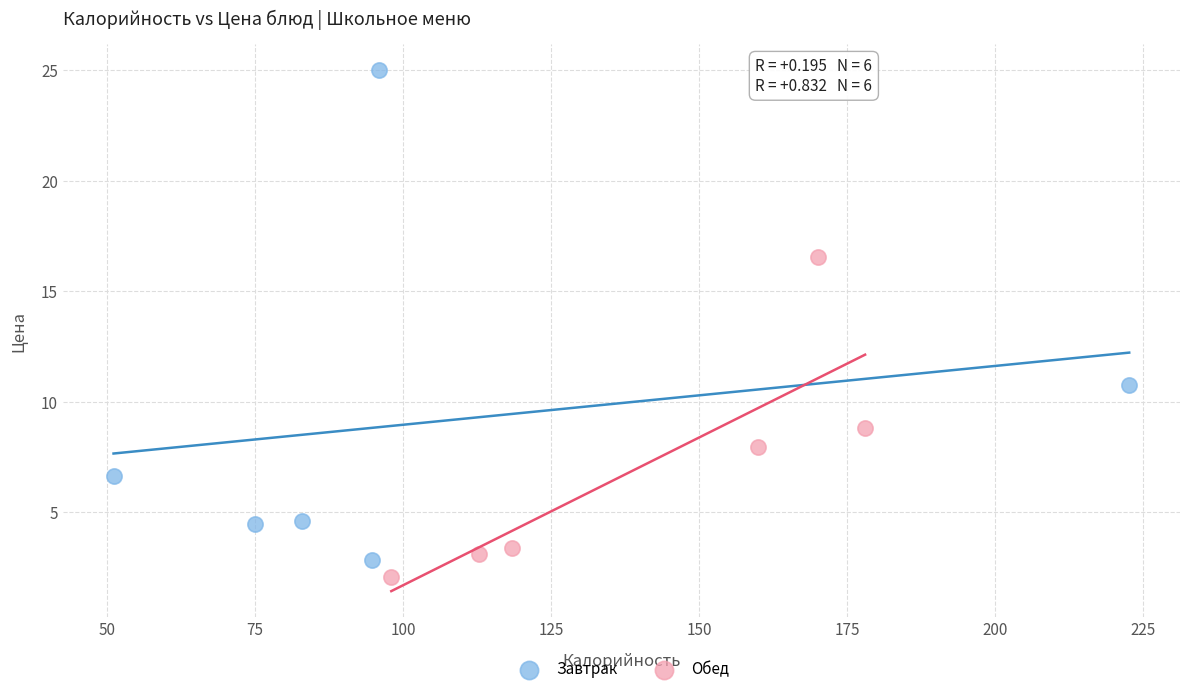

Which series has the widest spread of Y values?

Завтрак